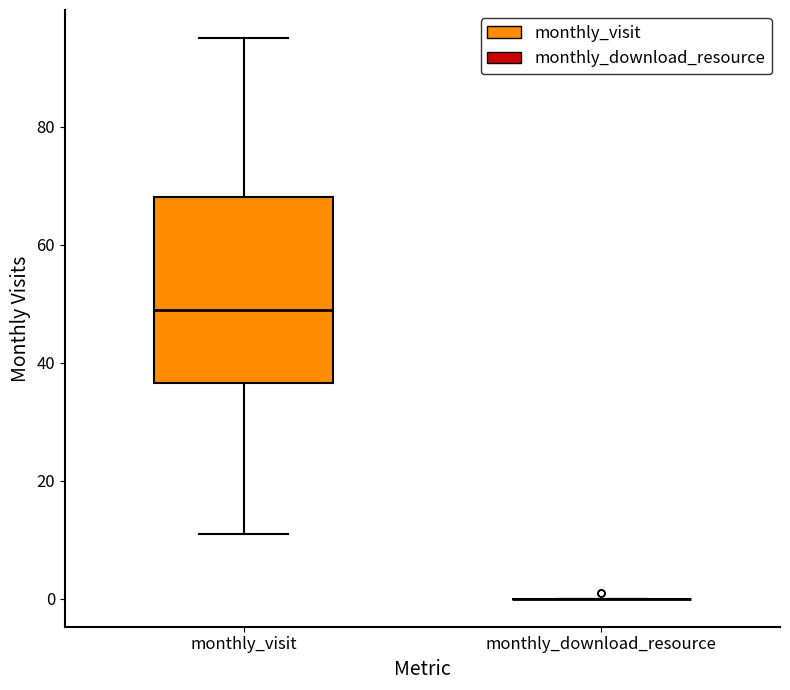

Reading left to right, read every box against the y-axis: the position of its median line, the range the box covers, and the ends of its whiskers. The values are not printed on the chart, so give them approximately, as read against the axis.

monthly_visit: median 50, box 36 to 68, whiskers 12 to 96
monthly_download_resource: box collapsed to a line at 0, whiskers 0 to 0